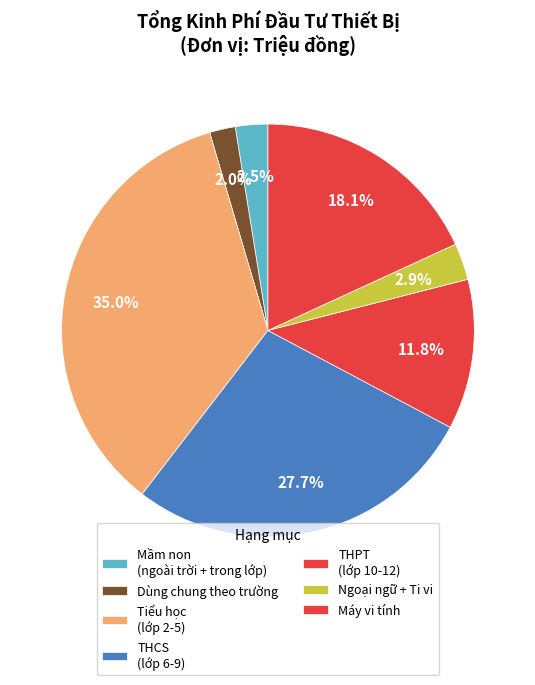

How many slices are in this pie chart?

7